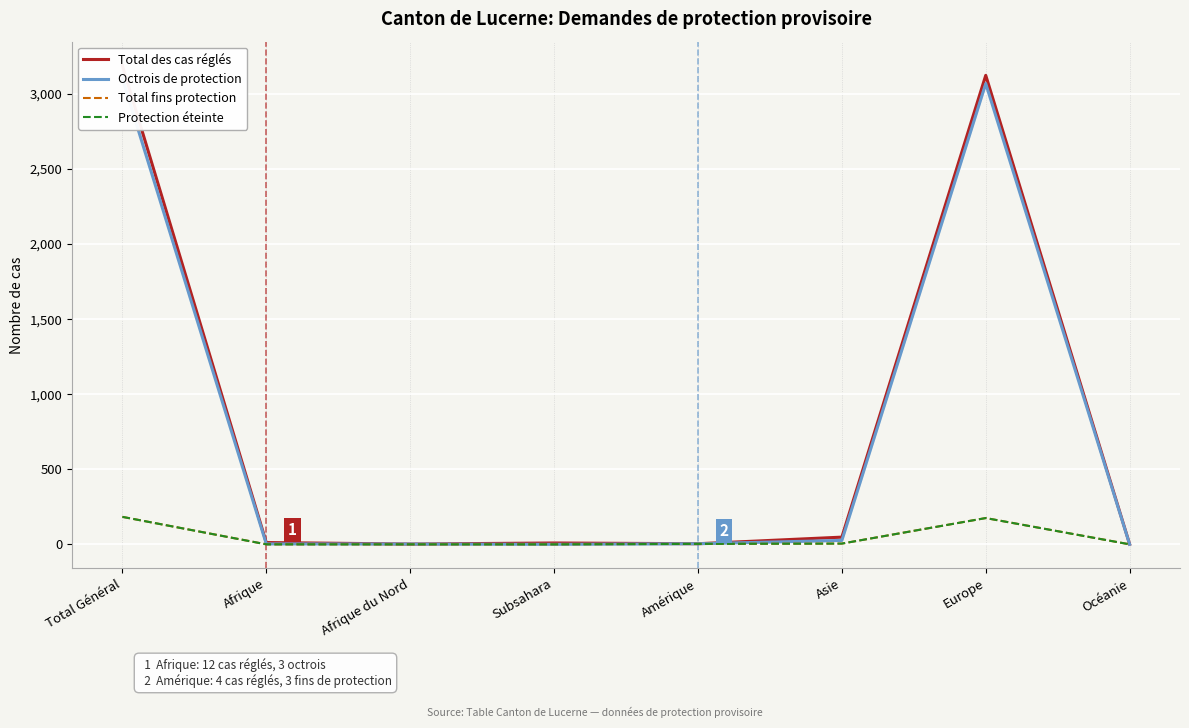

How many data points in Protection éteinte are above 3?

3